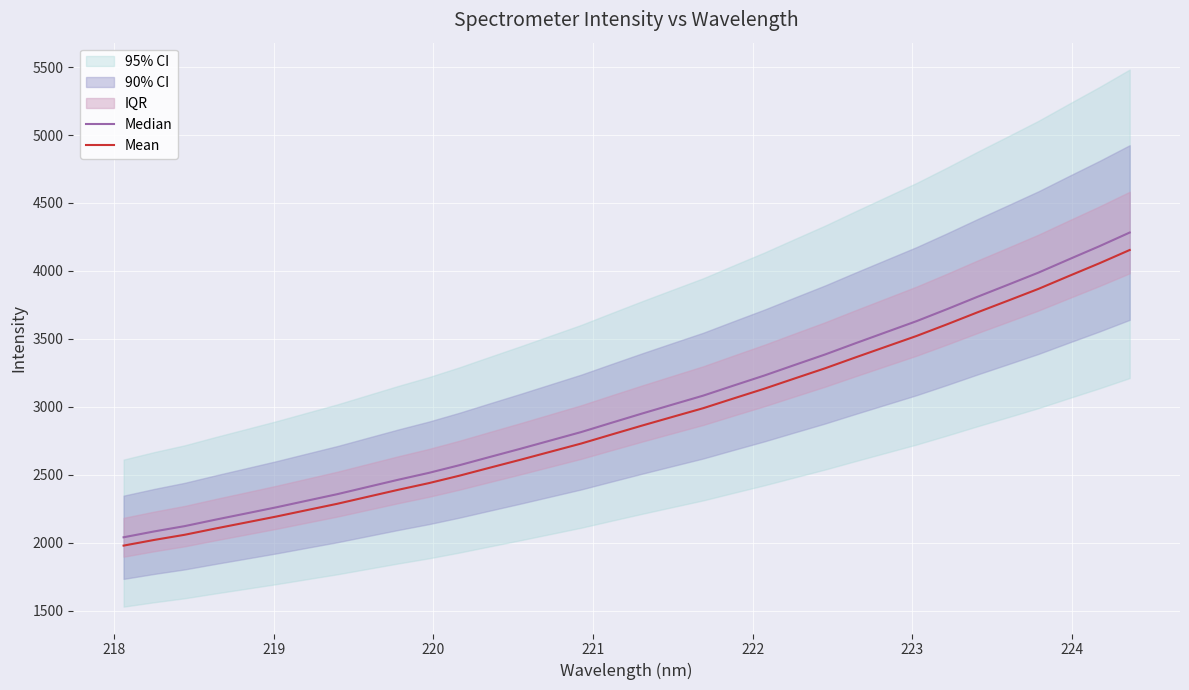

What is the maximum value shown in the chart?

4282.7